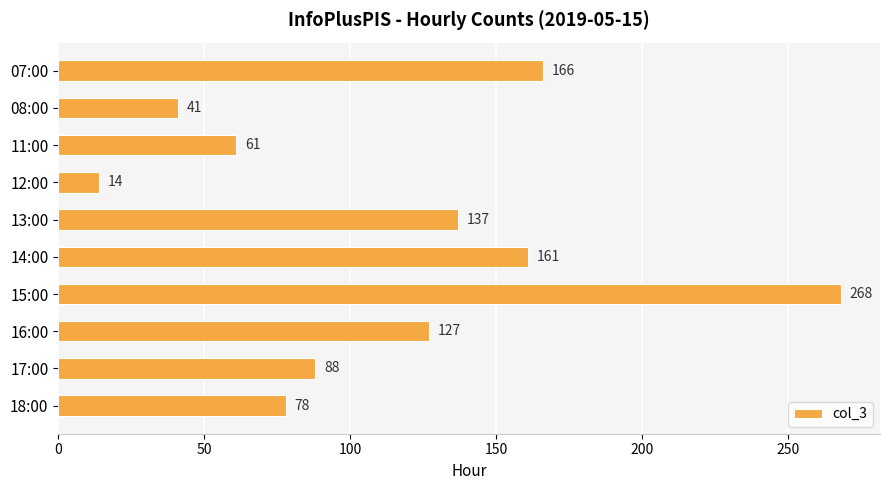

Which label corresponds to the smallest value in the chart?

12:00